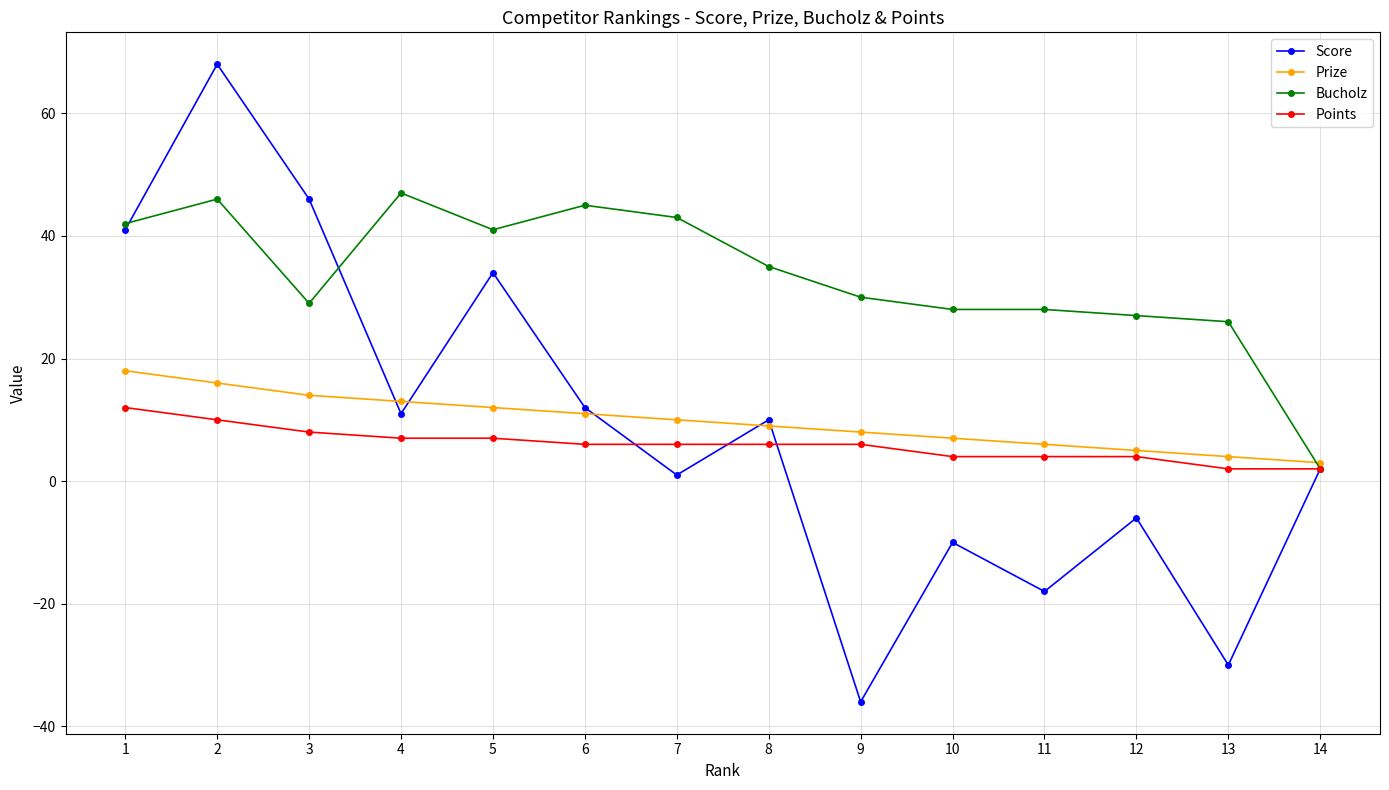

Reading left to right, list all the values displayed in this chart.

Score: 1=41	2=68	3=46	4=11	5=34	6=12	7=1	8=10	9=-36	10=-10	11=-18	12=-6	13=-30	14=2
Prize: 1=18	2=16	3=14	4=13	5=12	6=11	7=10	8=9	9=8	10=7	11=6	12=5	13=4	14=3
Bucholz: 1=42	2=46	3=29	4=47	5=41	6=45	7=43	8=35	9=30	10=28	11=28	12=27	13=26	14=2
Points: 1=12	2=10	3=8	4=7	5=7	6=6	7=6	8=6	9=6	10=4	11=4	12=4	13=2	14=2